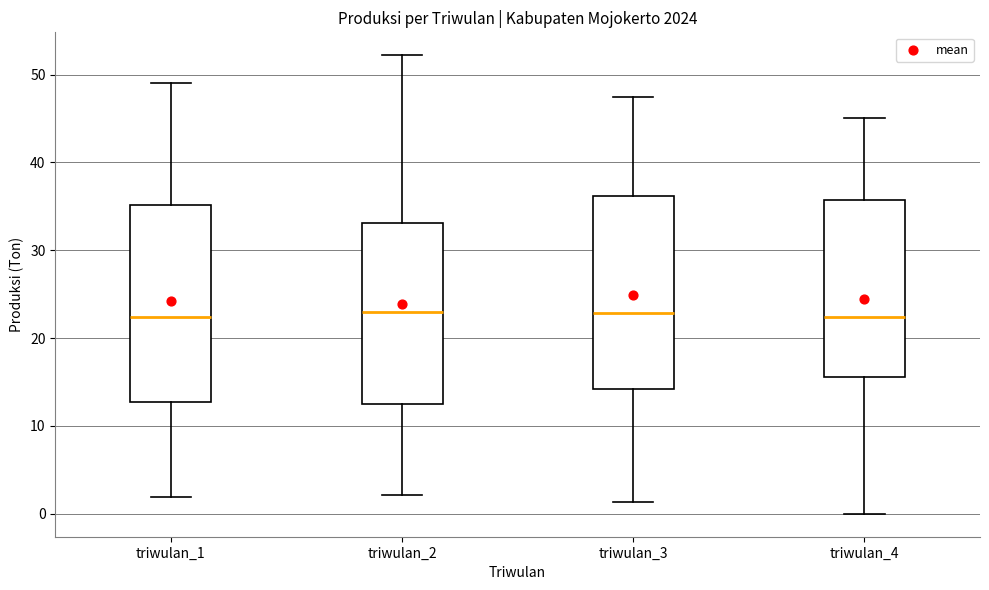

Where does the lower whisker of the box for triwulan_2 end on the y-axis? The values are not printed on the chart, so give them approximately, as read against the axis.

2